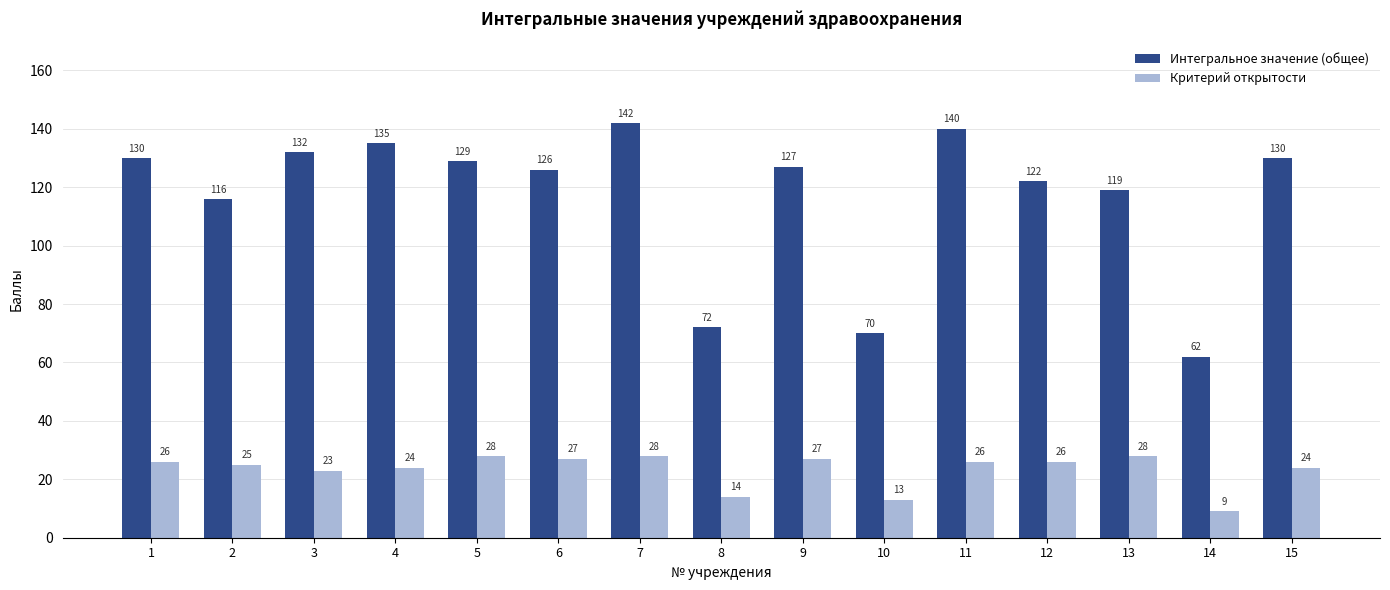

Reading left to right, extract all data points from this chart.

Интегральное значение (общее): 130	116	132	135	129	126	142	72	127	70	140	122	119	62	130
Критерий открытости: 26	25	23	24	28	27	28	14	27	13	26	26	28	9	24